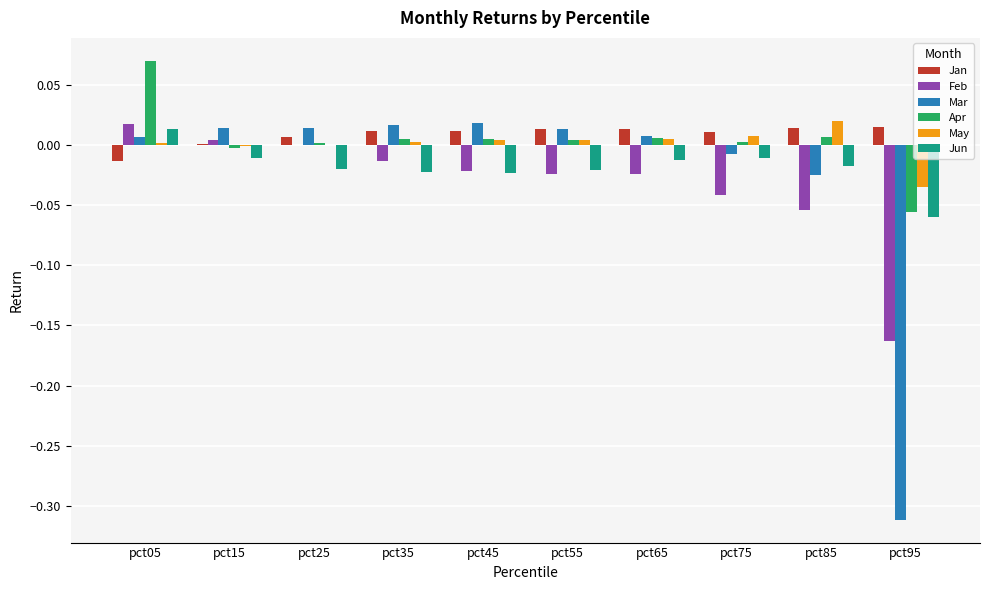

At which label does Feb reach its peak?

pct05